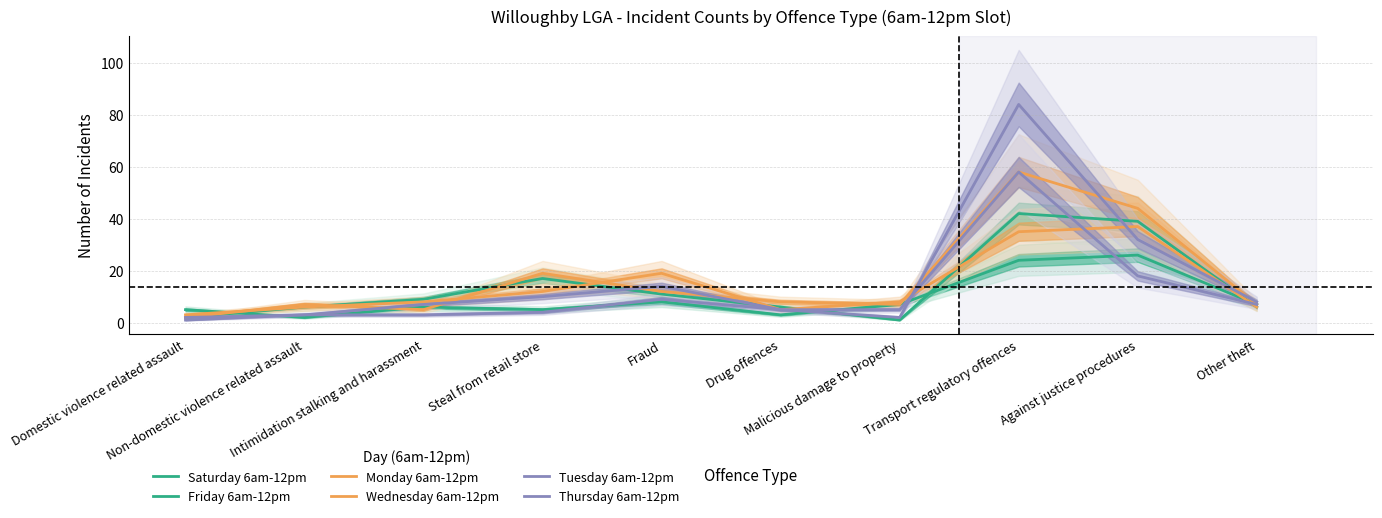

Reading left to right, list all the values displayed in this chart.

Saturday 6am-12pm: Domestic violence related assault=5	Non-domestic violence related assault=2	Intimidation stalking and harassment=6	Steal from retail store=5	Fraud=8	Drug offences=3	Malicious damage to property=7	Transport regulatory offences=24	Against justice procedures=26	Other theft=7
Friday 6am-12pm: Domestic violence related assault=2	Non-domestic violence related assault=6	Intimidation stalking and harassment=9	Steal from retail store=17	Fraud=11	Drug offences=6	Malicious damage to property=1	Transport regulatory offences=42	Against justice procedures=39	Other theft=6
Monday 6am-12pm: Domestic violence related assault=3	Non-domestic violence related assault=6	Intimidation stalking and harassment=8	Steal from retail store=12	Fraud=19	Drug offences=5	Malicious damage to property=8	Transport regulatory offences=35	Against justice procedures=37	Other theft=6
Wednesday 6am-12pm: Domestic violence related assault=2	Non-domestic violence related assault=7	Intimidation stalking and harassment=5	Steal from retail store=19	Fraud=12	Drug offences=8	Malicious damage to property=7	Transport regulatory offences=58	Against justice procedures=44	Other theft=7
Tuesday 6am-12pm: Domestic violence related assault=1	Non-domestic violence related assault=3	Intimidation stalking and harassment=3	Steal from retail store=4	Fraud=9	Drug offences=5	Malicious damage to property=2	Transport regulatory offences=84	Against justice procedures=32	Other theft=8
Thursday 6am-12pm: Domestic violence related assault=2	Non-domestic violence related assault=3	Intimidation stalking and harassment=7	Steal from retail store=10	Fraud=14	Drug offences=5	Malicious damage to property=5	Transport regulatory offences=58	Against justice procedures=18	Other theft=7